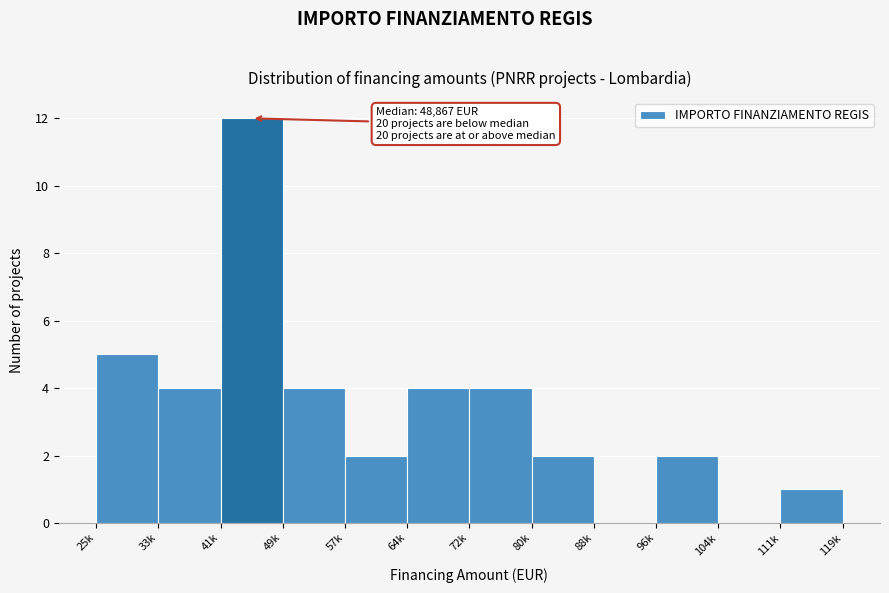

Reading left to right, transcribe all the data shown in this chart.

25k=5	33k=4	41k=12	49k=4	57k=2	64k=4	72k=4	80k=2	88k=0	96k=2	104k=0	111k=1